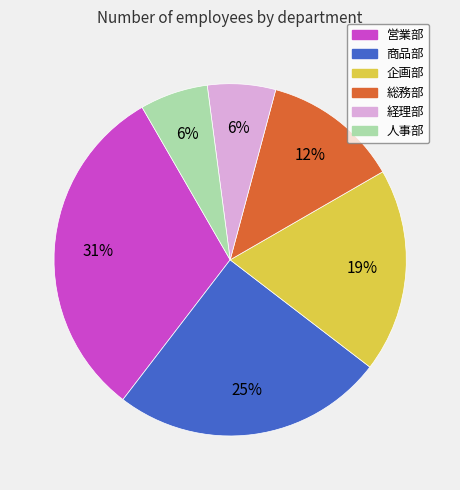

What percentage is the 企画部 slice, to the nearest percent?

19%